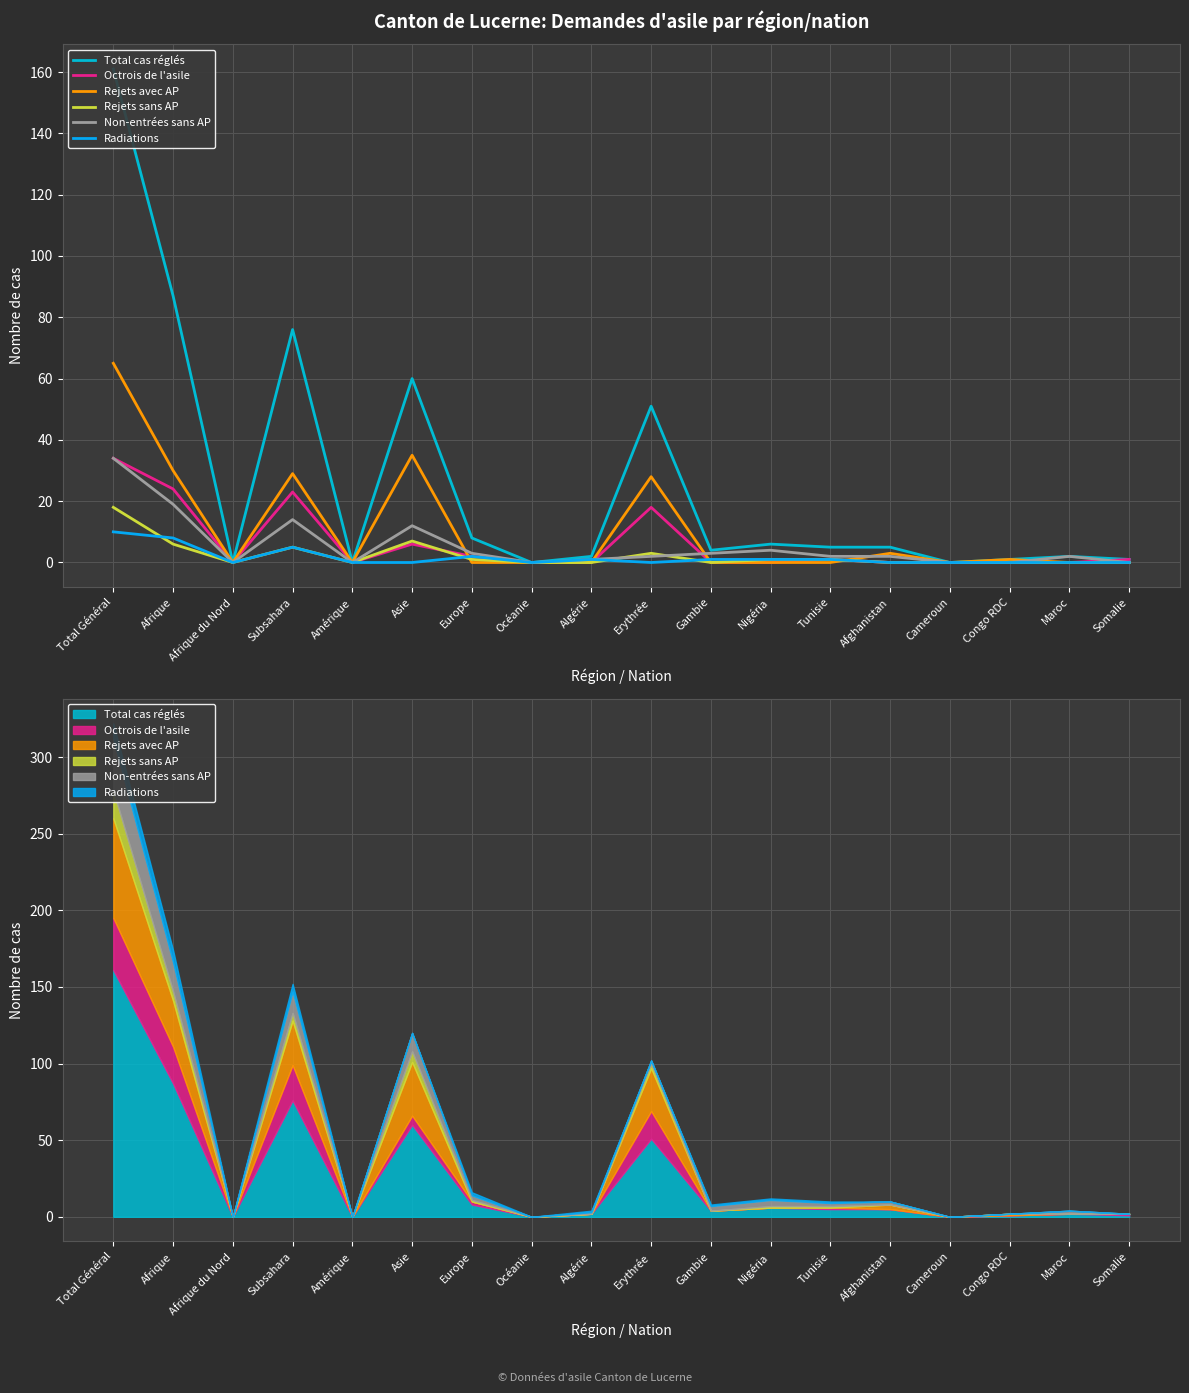

Is it true that Radiations equals 5 at Cameroun?

False